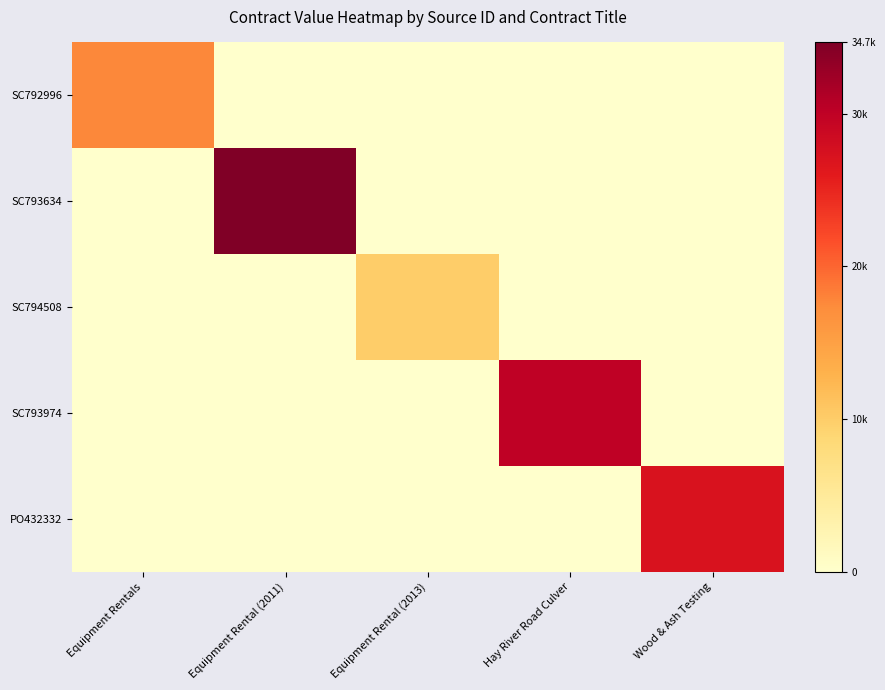

Which series has the largest range (max minus min)?

SC793634